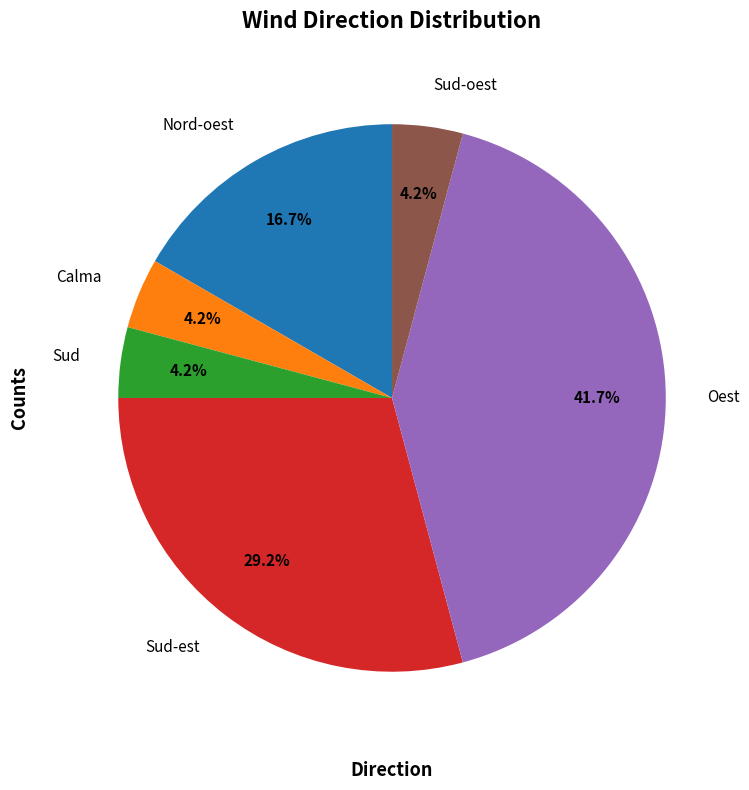

Is there a majority slice in this chart?

No